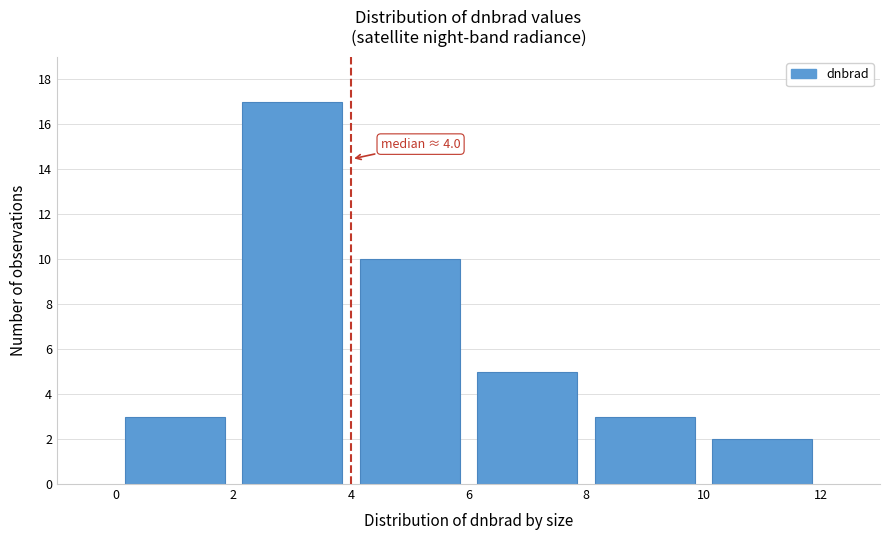

Which range on the x-axis has the tallest bar?

2 to 4